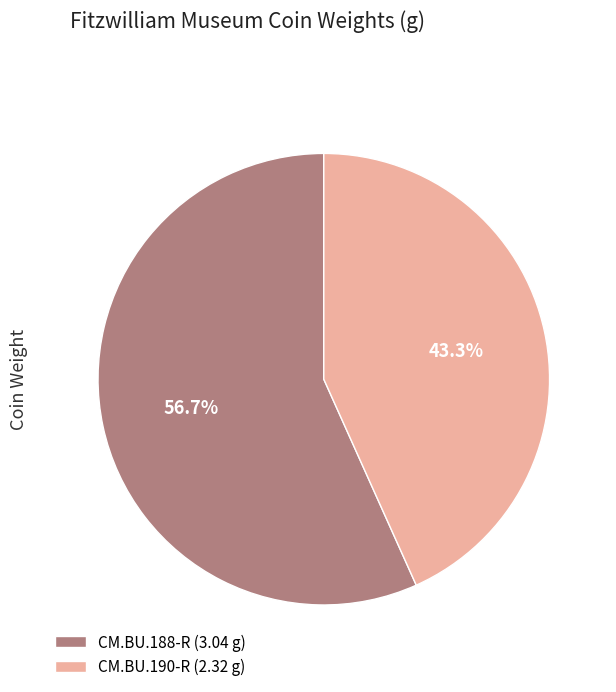

To the nearest percent, what percentage of the pie is CM.BU.190-R?

43%